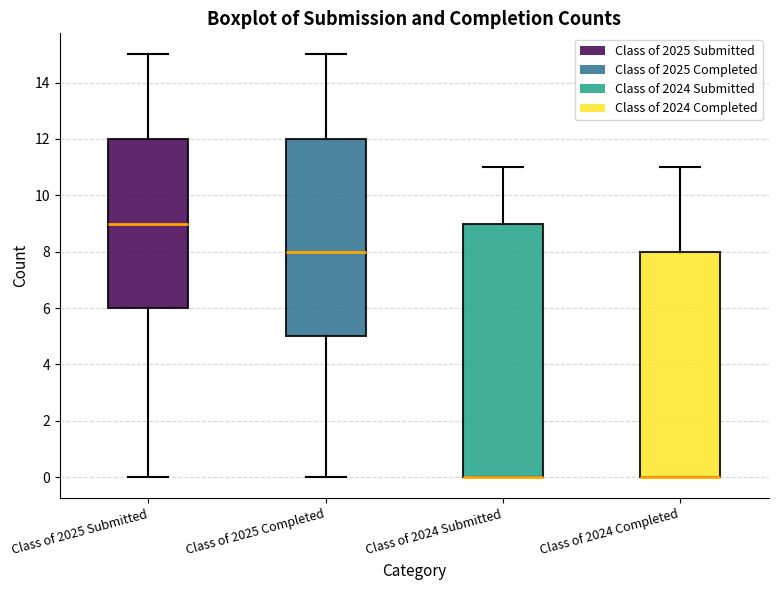

Reading left to right, read every box against the y-axis: the position of its median line, the range the box covers, and the ends of its whiskers. The values are not printed on the chart, so give them approximately, as read against the axis.

Class of 2025 Submitted: median 9, box 6 to 12, whiskers 0 to 15
Class of 2025 Completed: median 8, box 5 to 12, whiskers 0 to 15
Class of 2024 Submitted: median 0 (drawn on the box's lower edge), box 0 to 9, whiskers 0 to 11
Class of 2024 Completed: median 0 (drawn on the box's lower edge), box 0 to 8, whiskers 0 to 11